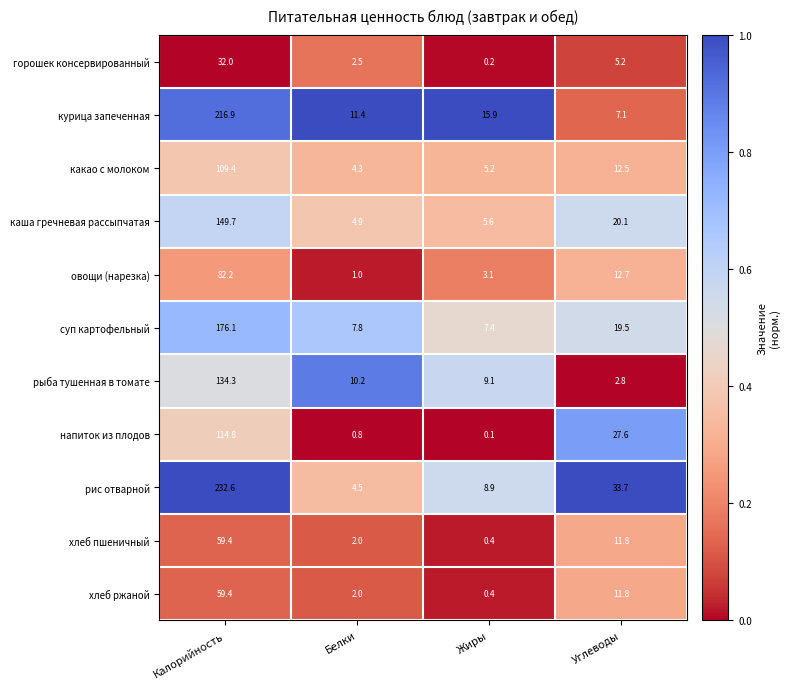

List the labels in order of суп картофельный value, smallest first.

Жиры, Белки, Углеводы, Калорийность